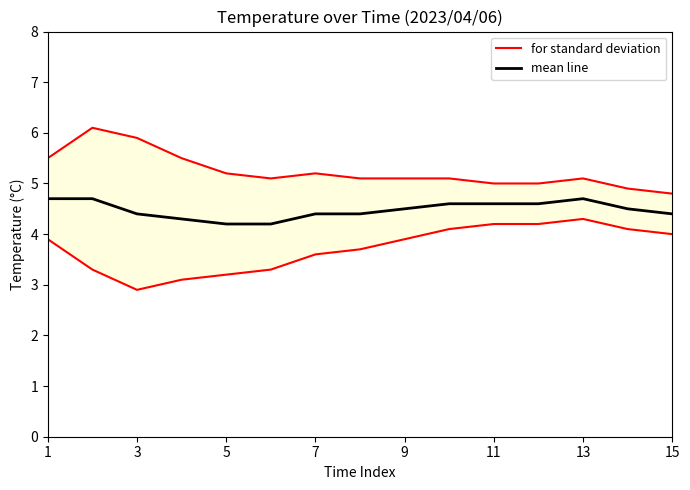

What is the maximum value for mean line?

4.7